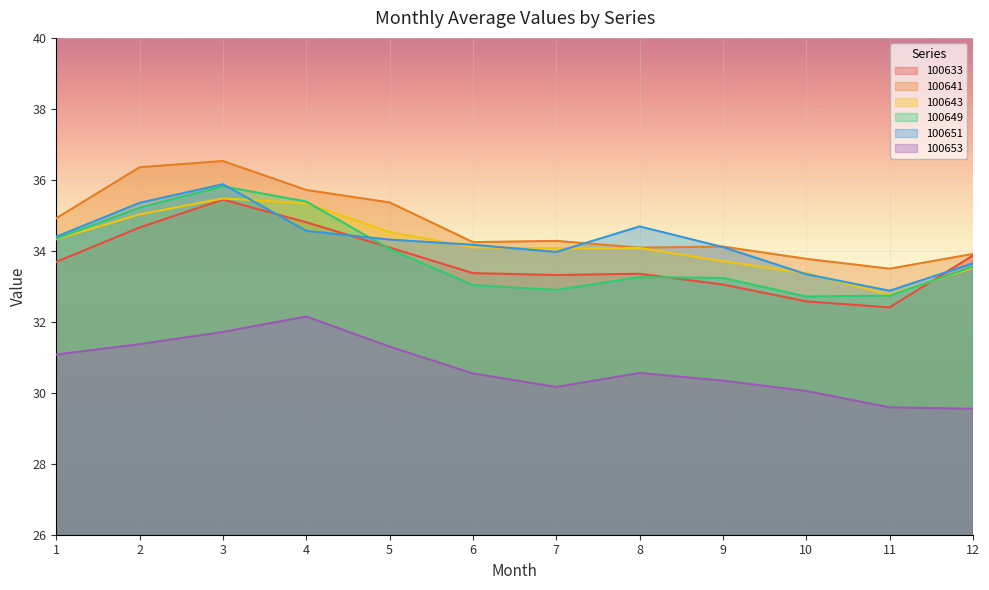

Is it true that 100649 equals 50.2 at 12?

False